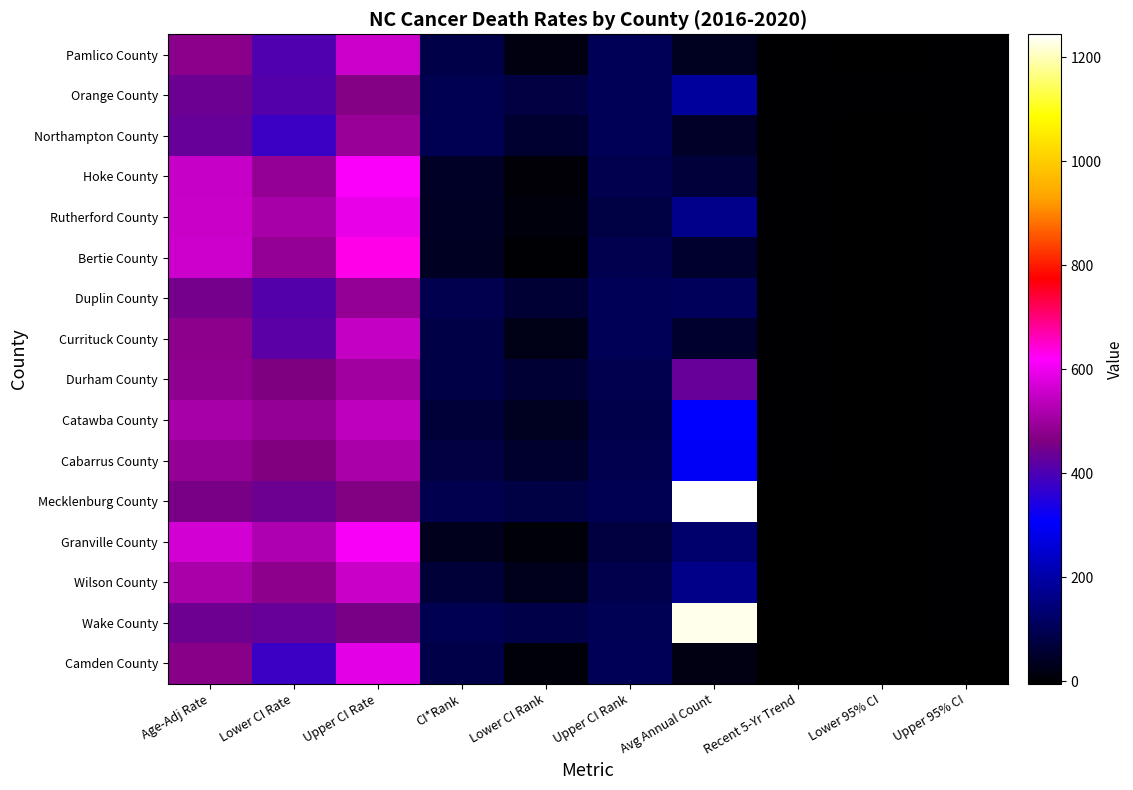

How many series are shown in this chart?

16